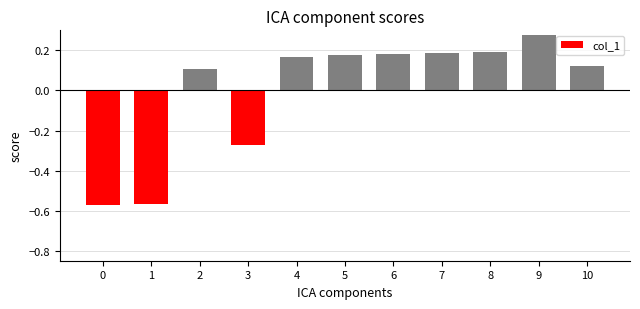

True or false: the data shows 0.3 at 7.

False